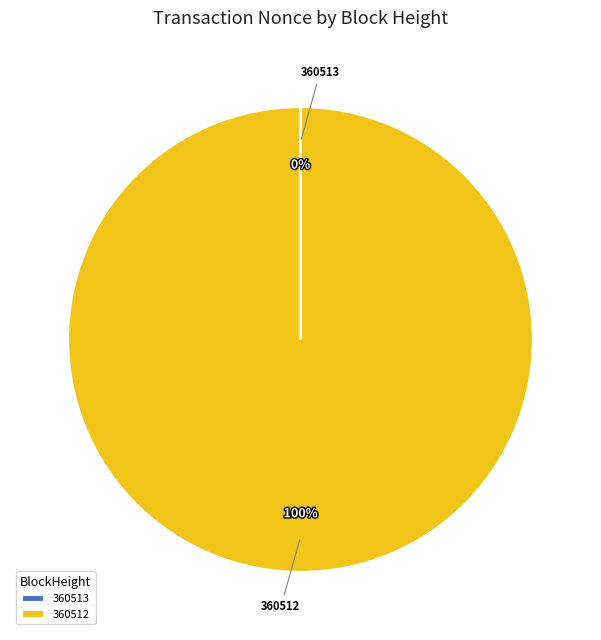

To the nearest percent, what is the difference between the largest and smallest slice percentages?

100%